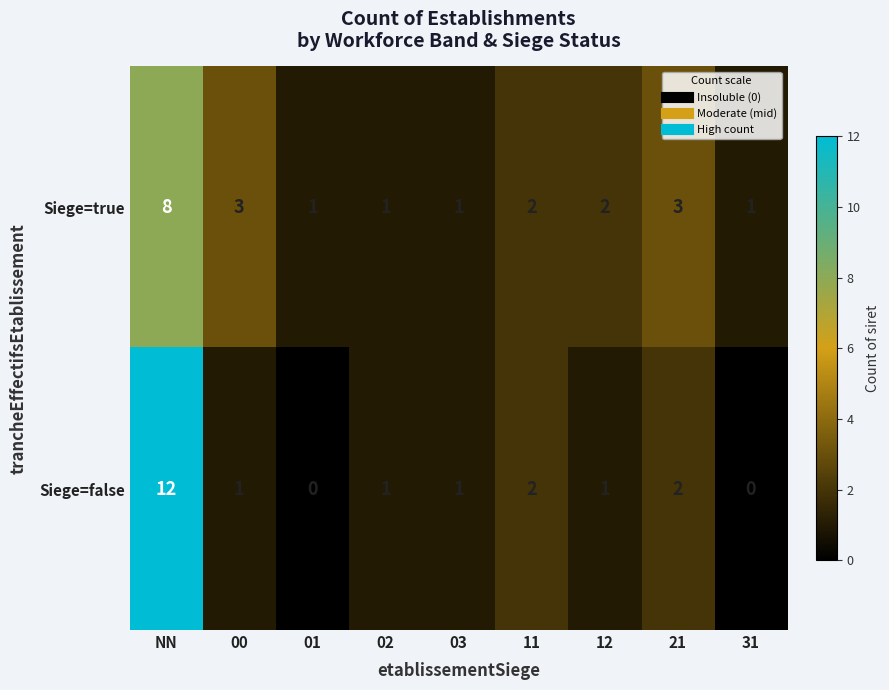

What is the difference between the highest and lowest values at 21?

1